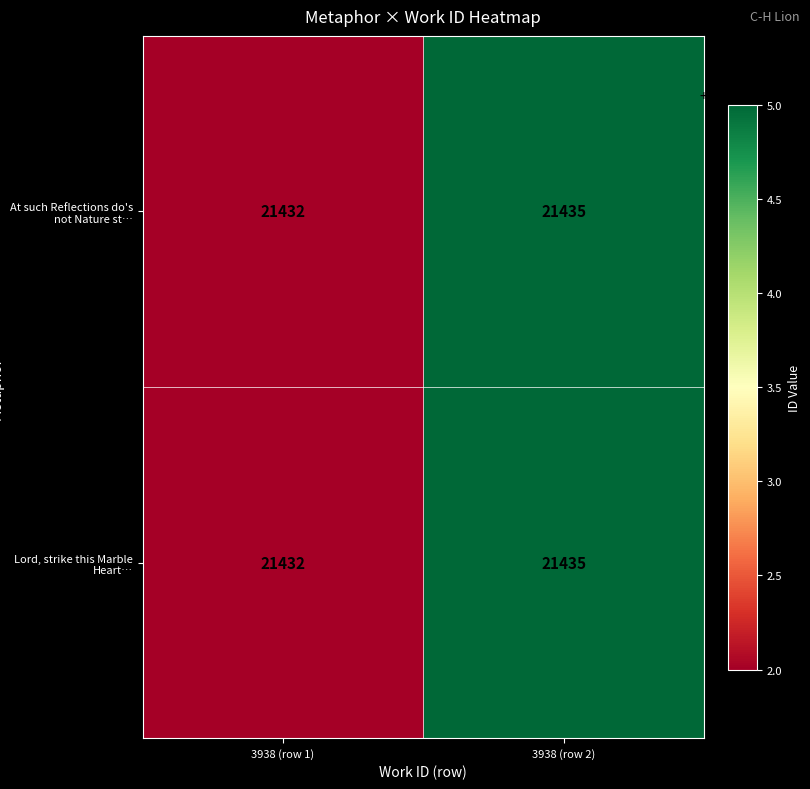

Reading right to left, what are all the values shown in this chart?

At such Reflections do's not Nature st…: 3938 (row 2)=21435	3938 (row 1)=21432
Lord, strike this Marble Heart…: 3938 (row 2)=21435	3938 (row 1)=21432